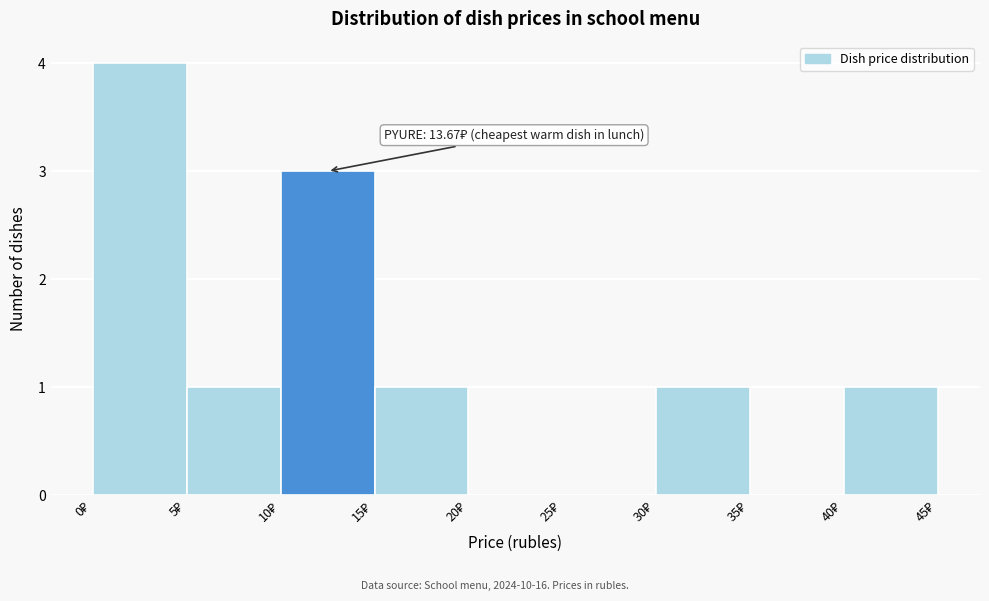

Over which range of the x-axis is the bar tallest?

0 to 5